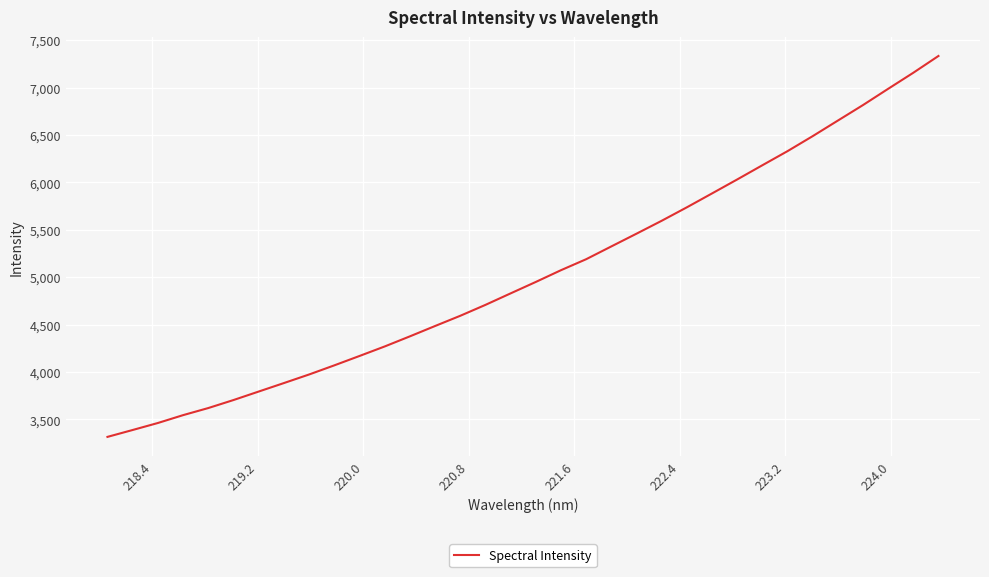

What is the difference between the maximum and minimum values?

4019.0